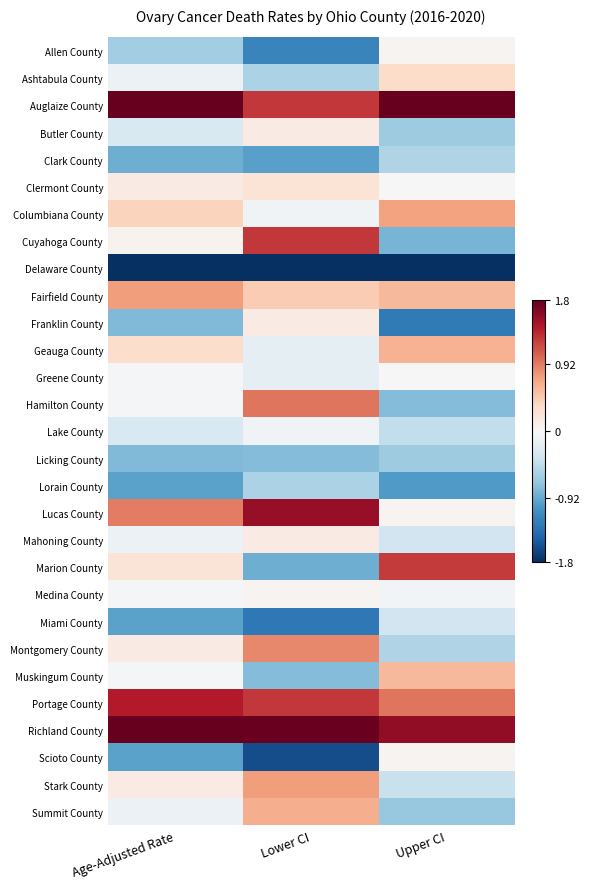

Reading left to right, extract all data points from this chart.

Allen County: Age-Adjusted Rate=-0.6	Lower CI=-1.2	Upper CI=0.0
Ashtabula County: Age-Adjusted Rate=-0.1	Lower CI=-0.6	Upper CI=0.3
Auglaize County: Age-Adjusted Rate=1.8	Lower CI=1.3	Upper CI=1.8
Butler County: Age-Adjusted Rate=-0.3	Lower CI=0.1	Upper CI=-0.6
Clark County: Age-Adjusted Rate=-0.9	Lower CI=-1.0	Upper CI=-0.5
Clermont County: Age-Adjusted Rate=0.1	Lower CI=0.2	Upper CI=-0.0
Columbiana County: Age-Adjusted Rate=0.4	Lower CI=-0.1	Upper CI=0.7
Cuyahoga County: Age-Adjusted Rate=0.1	Lower CI=1.3	Upper CI=-0.8
Delaware County: Age-Adjusted Rate=-1.8	Lower CI=-1.8	Upper CI=-1.8
Fairfield County: Age-Adjusted Rate=0.7	Lower CI=0.5	Upper CI=0.6
Franklin County: Age-Adjusted Rate=-0.8	Lower CI=0.1	Upper CI=-1.3
Geauga County: Age-Adjusted Rate=0.3	Lower CI=-0.2	Upper CI=0.6
Greene County: Age-Adjusted Rate=-0.0	Lower CI=-0.2	Upper CI=-0.0
Hamilton County: Age-Adjusted Rate=-0.0	Lower CI=1.0	Upper CI=-0.8
Lake County: Age-Adjusted Rate=-0.3	Lower CI=-0.1	Upper CI=-0.4
Licking County: Age-Adjusted Rate=-0.8	Lower CI=-0.8	Upper CI=-0.6
Lorain County: Age-Adjusted Rate=-1.0	Lower CI=-0.6	Upper CI=-1.0
Lucas County: Age-Adjusted Rate=0.9	Lower CI=1.6	Upper CI=0.0
Mahoning County: Age-Adjusted Rate=-0.1	Lower CI=0.1	Upper CI=-0.3
Marion County: Age-Adjusted Rate=0.2	Lower CI=-0.9	Upper CI=1.3
Medina County: Age-Adjusted Rate=-0.0	Lower CI=0.0	Upper CI=-0.1
Miami County: Age-Adjusted Rate=-1.0	Lower CI=-1.3	Upper CI=-0.3
Montgomery County: Age-Adjusted Rate=0.1	Lower CI=0.9	Upper CI=-0.5
Muskingum County: Age-Adjusted Rate=-0.0	Lower CI=-0.8	Upper CI=0.6
Portage County: Age-Adjusted Rate=1.4	Lower CI=1.3	Upper CI=1.0
Richland County: Age-Adjusted Rate=1.8	Lower CI=1.8	Upper CI=1.6
Scioto County: Age-Adjusted Rate=-1.0	Lower CI=-1.6	Upper CI=0.0
Stark County: Age-Adjusted Rate=0.1	Lower CI=0.8	Upper CI=-0.4
Summit County: Age-Adjusted Rate=-0.1	Lower CI=0.7	Upper CI=-0.7